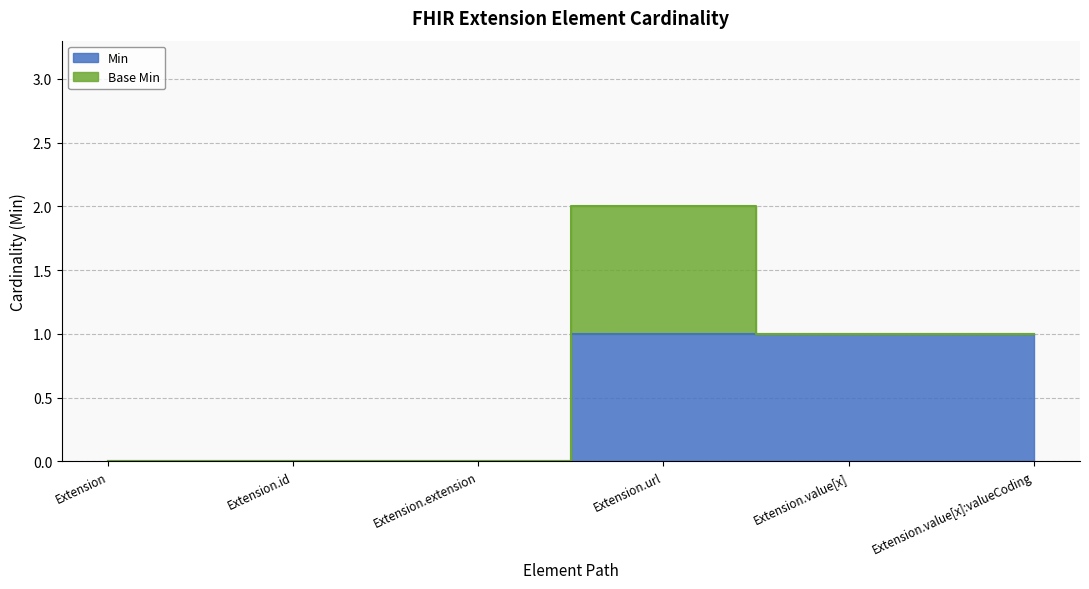

True or false: the data has more than 1 interior local peaks.

False